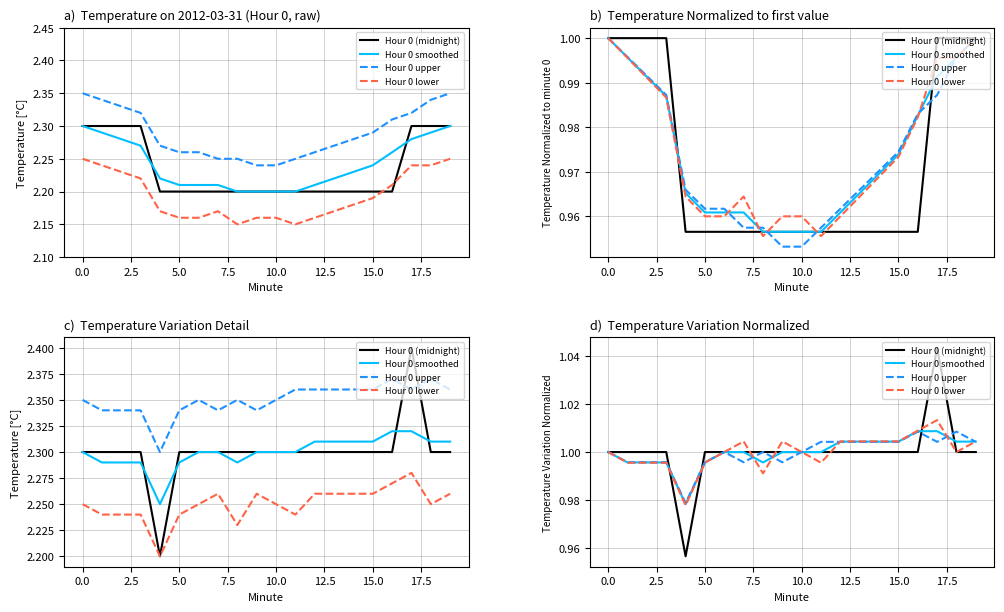

What position from the right is 14?

6